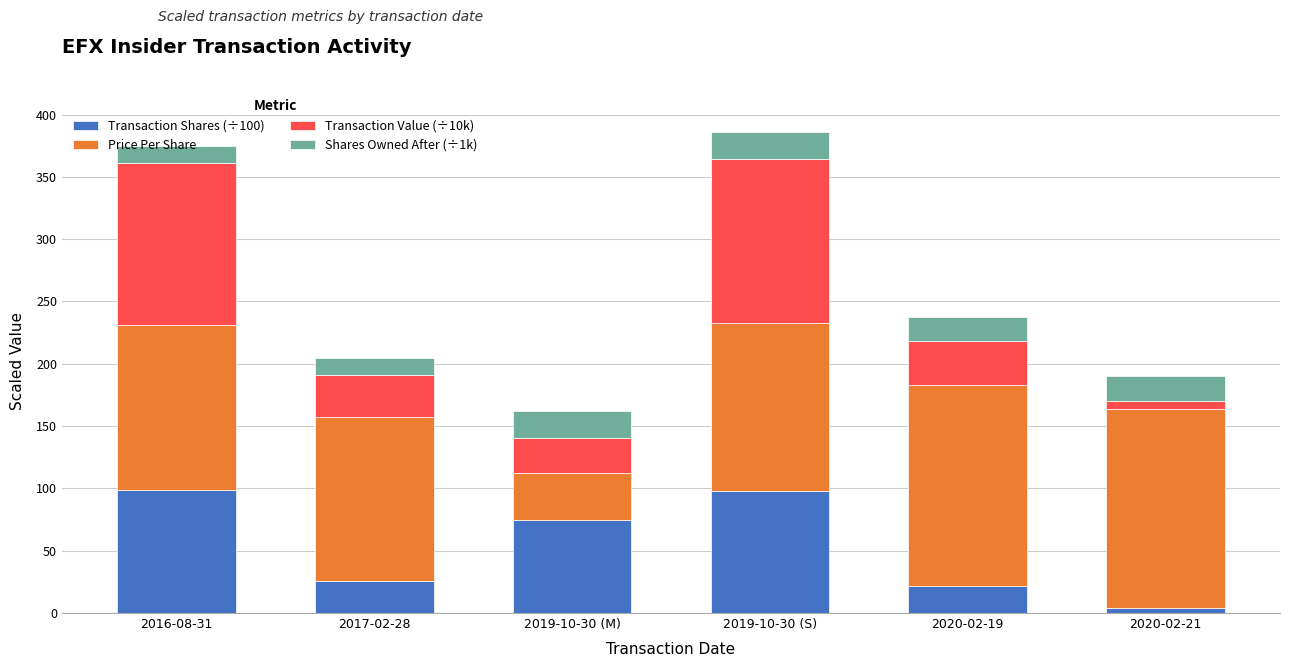

What is the sum of all Transaction Shares (÷100) values?

323.1